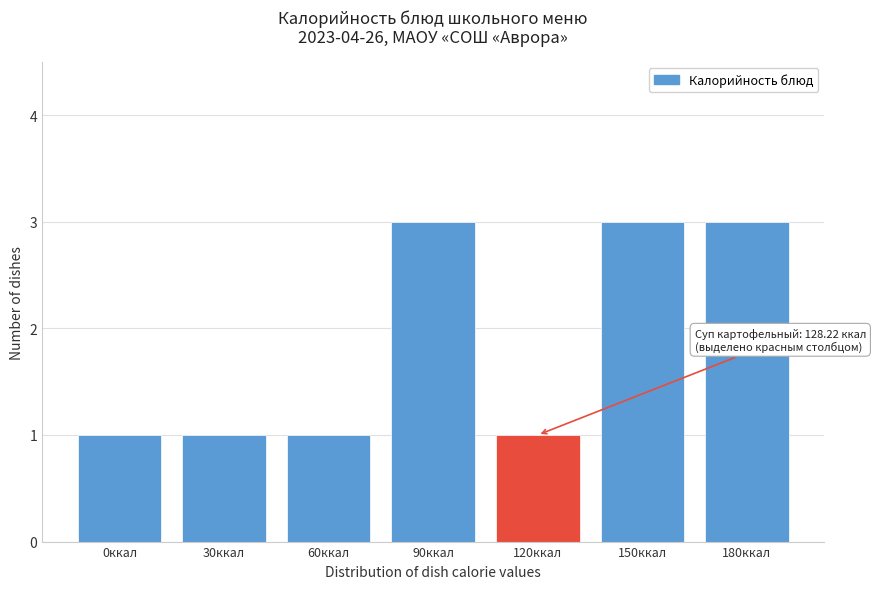

Reading right to left, extract all data points from this chart.

3	3	1	3	1	1	1